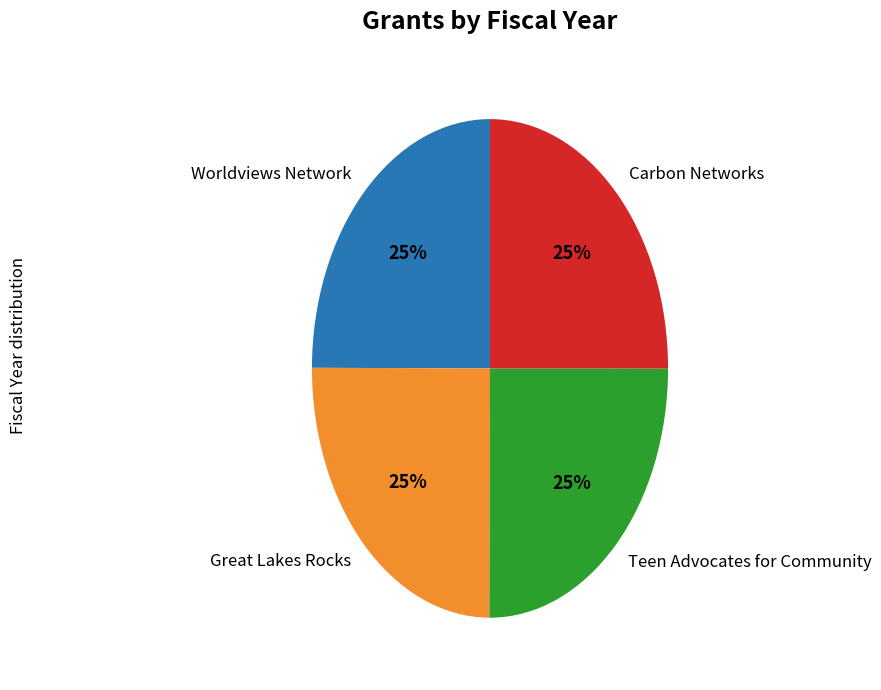

Is Worldviews Network the majority of the pie?

No